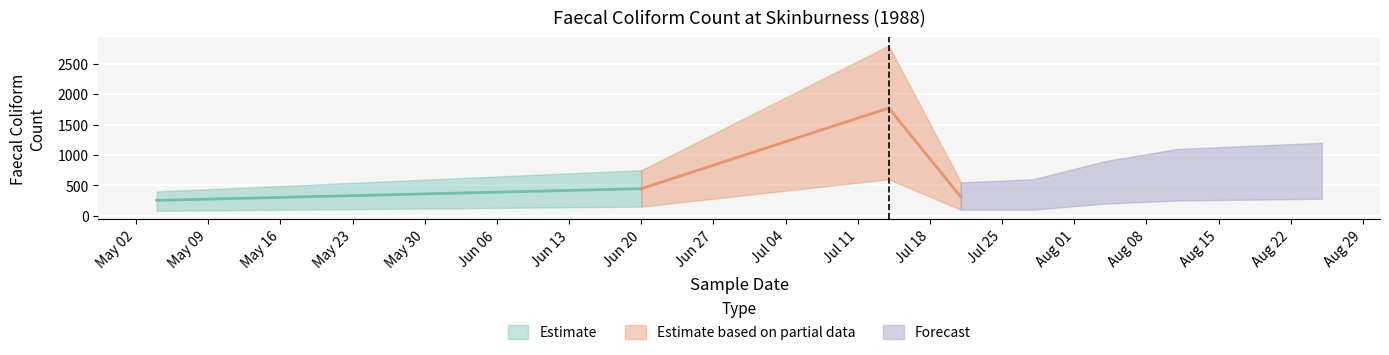

What is the smallest value displayed?

253